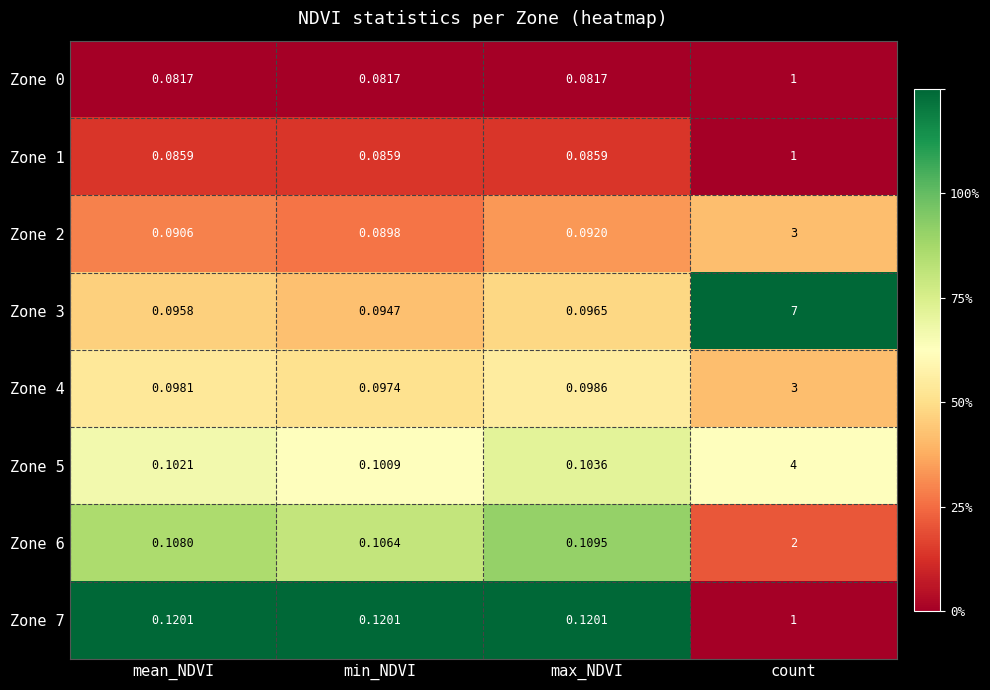

At which category is the sum across all series the highest?

count